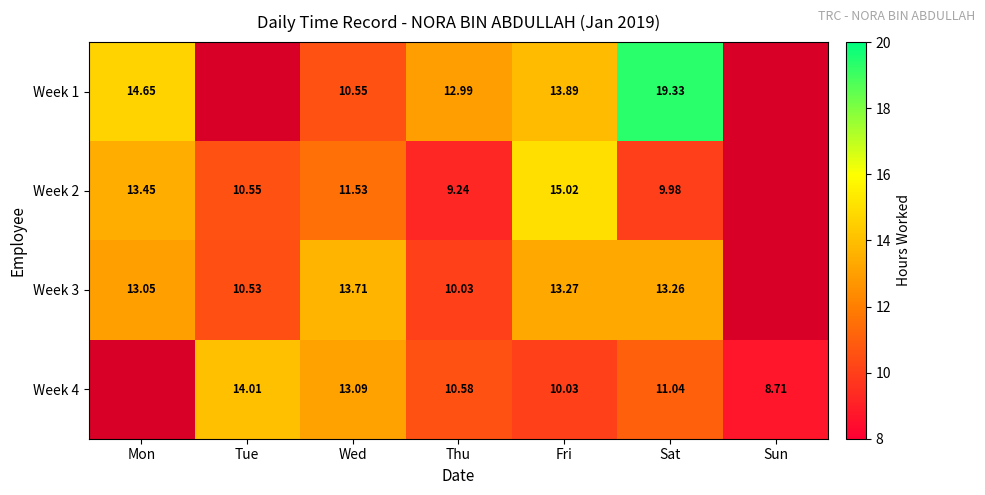

True or false: Week 4 has a value of 4.6 at Tue.

False